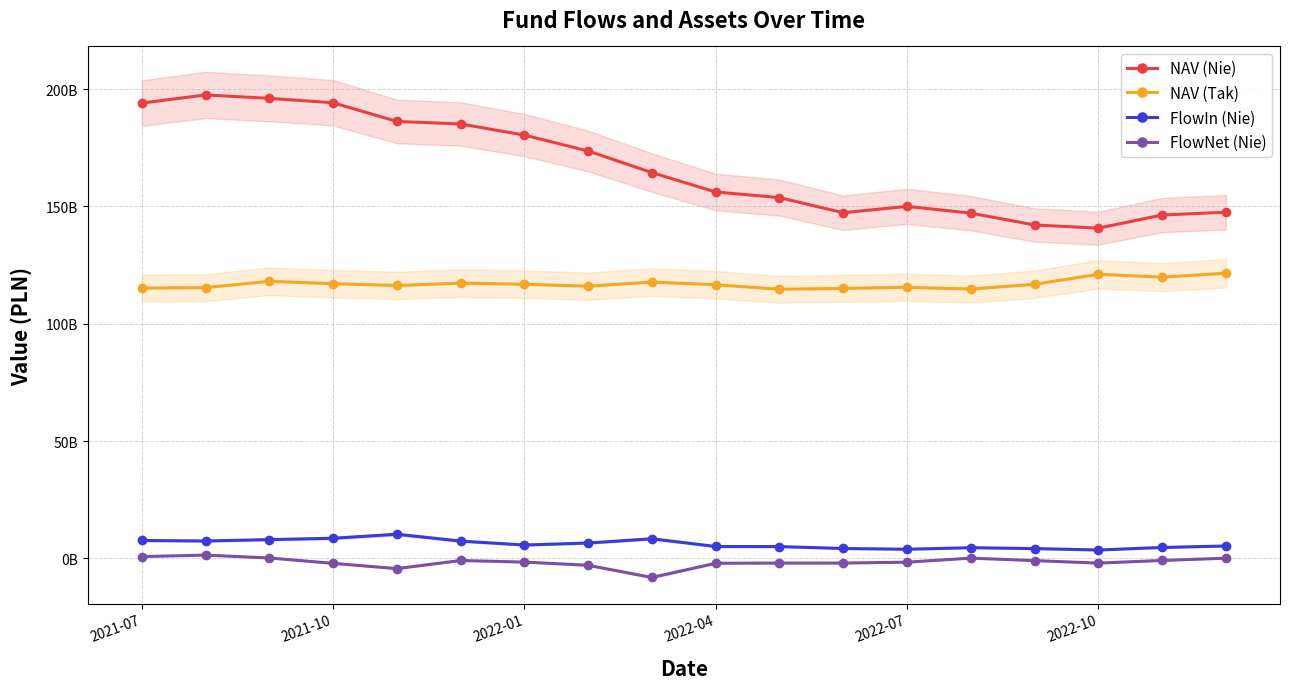

Reading right to left, what are all the values shown in this chart?

NAV (Nie): 147516264660.2	146306232273.9	140709367968.1	142085765577.7	147129164595.6	150000723491.9	147290523862.1	153735125001.9	156137275426.5	164393522957.0	173598354002.6	180380120276.4	185128059176.5	186199248951.6	194156877629.0	196040349549.1	197492321589.2	194022288178.3
NAV (Tak): 121520812702.1	119833262048.3	121044680012.0	116802516615.6	114768988927.4	115519641321.6	115040357622.3	114682883508.9	116596881562.6	117740300957.6	115979319459.8	116815074854.5	117280057167.8	116282355823.3	117045805017.3	118063588413.4	115379836698.7	115179387126.7
FlowIn (Nie): 5277029295.8	4635333363.4	3561201319.1	4163479218.7	4537544405.1	3876538285.1	4198251230.5	5013398413.5	5048648821.9	8350463614.1	6529647734.2	5683033878.0	7357176179.4	10283972055.9	8565161480.6	7991124564.0	7401627112.9	7618011890.7
FlowNet (Nie): 52472107.8	-894756480.4	-2022986267.7	-962183104.9	85191211.2	-1627766992.0	-2011615000.4	-2007983715.3	-2099576515.6	-8129896577.7	-2962114706.0	-1595544541.5	-915400314.8	-4368090723.7	-2134113846.8	154255505.5	1377983019.4	759207308.3